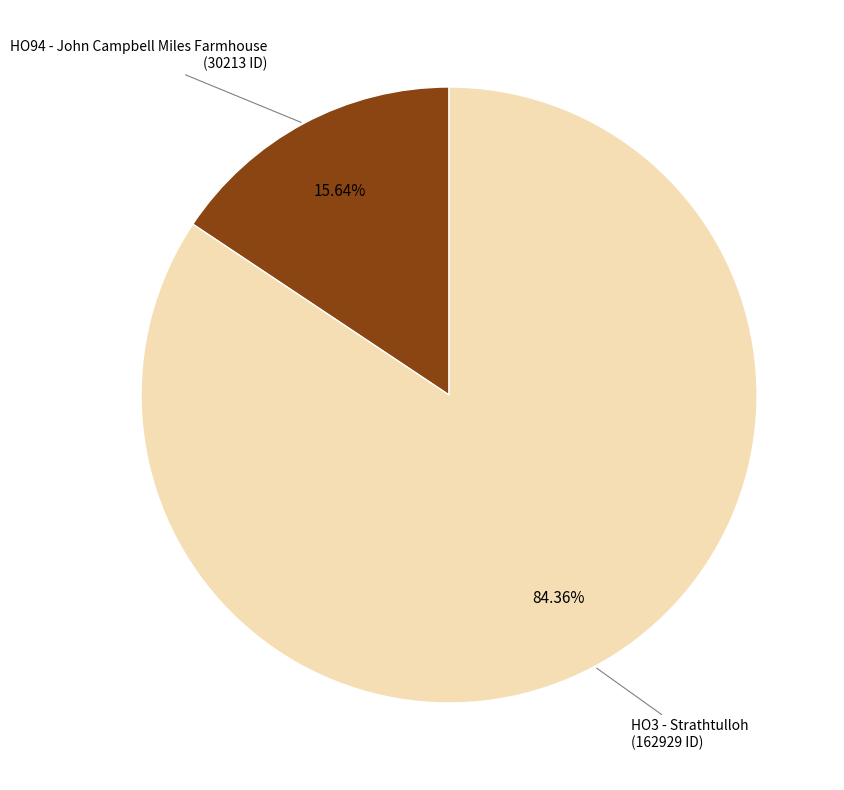

Is there any slice that represents more than half of the pie?

Yes